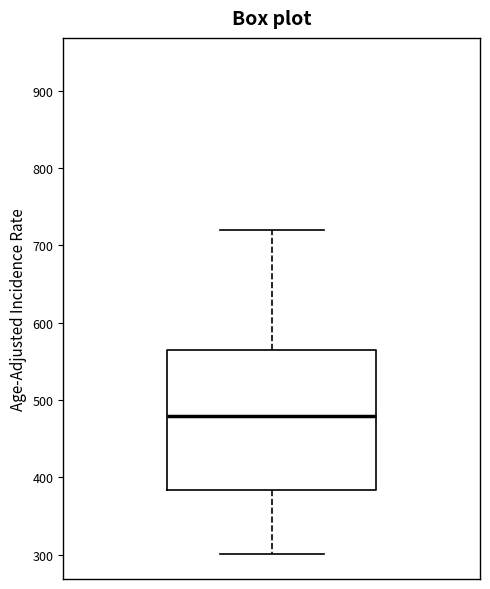

Transcribe this box plot: give where the median line is, the range the box spans, and where the two whiskers end, as read against the y-axis. The values are not printed on the chart, so give them approximately, as read against the axis.

median 480, box 380 to 570, whiskers 300 to 720